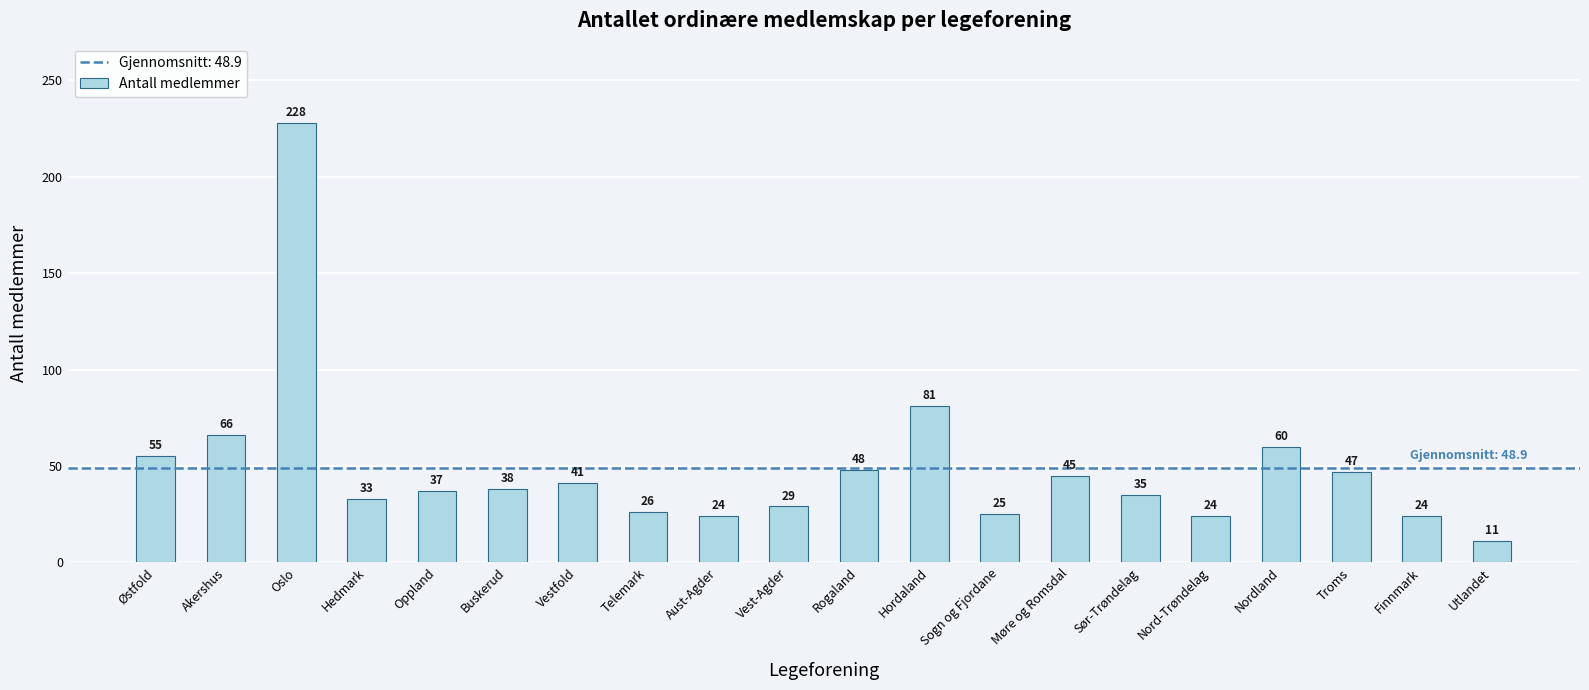

At which category does the chart reach its peak across all series?

Oslo